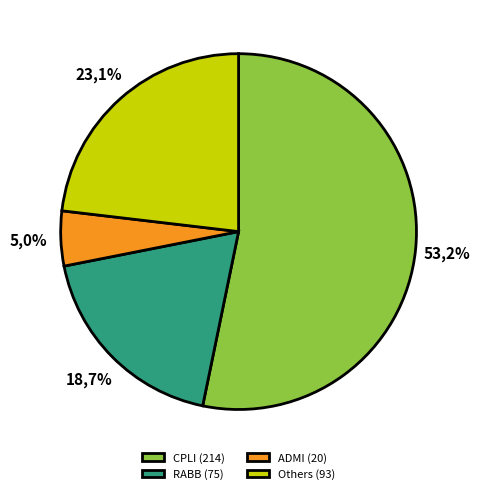

Which category has the biggest portion of the pie?

CPLI